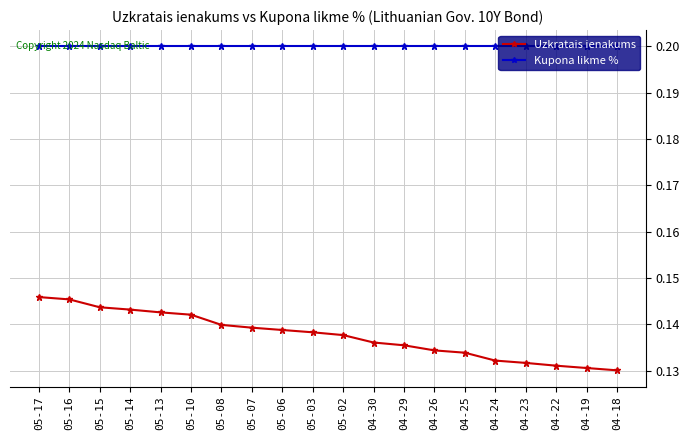

True or false: Kupona likme % and Uzkratais ienakums cross at least once.

False